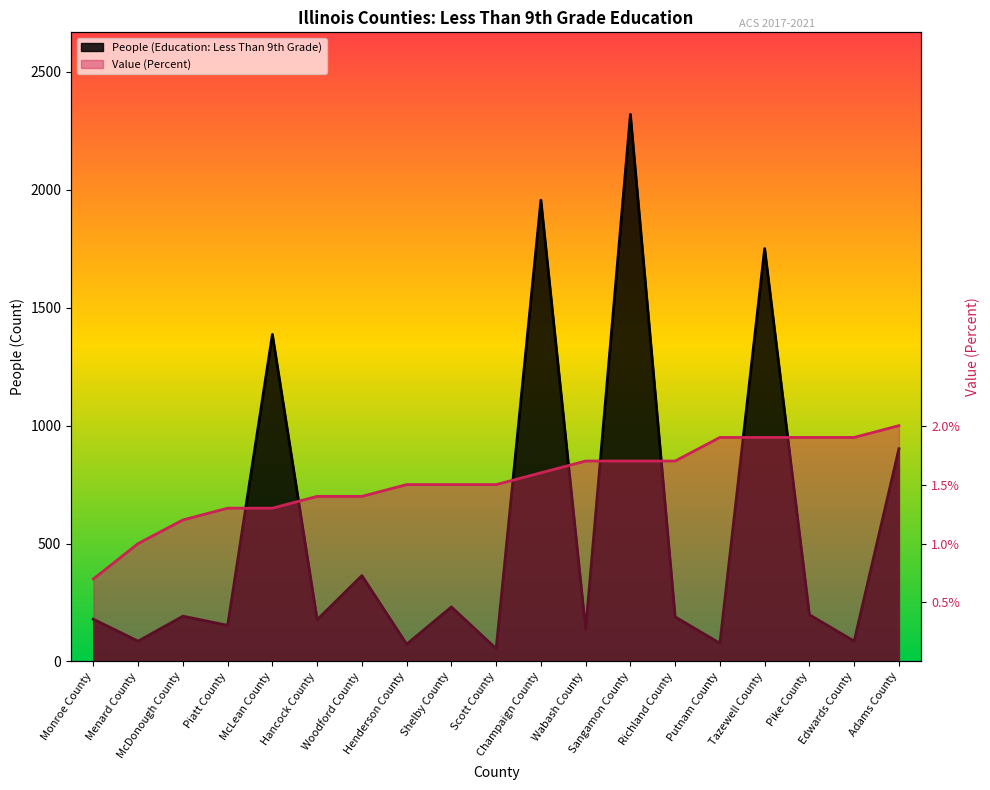

Where do People (Education: Less Than 9th Grade) and Value (Percent) first cross each other?

Piatt County and McLean County